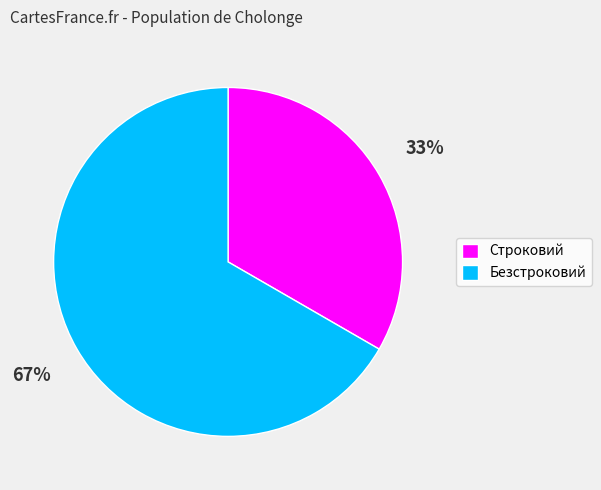

Which slice is the largest?

Безстроковий